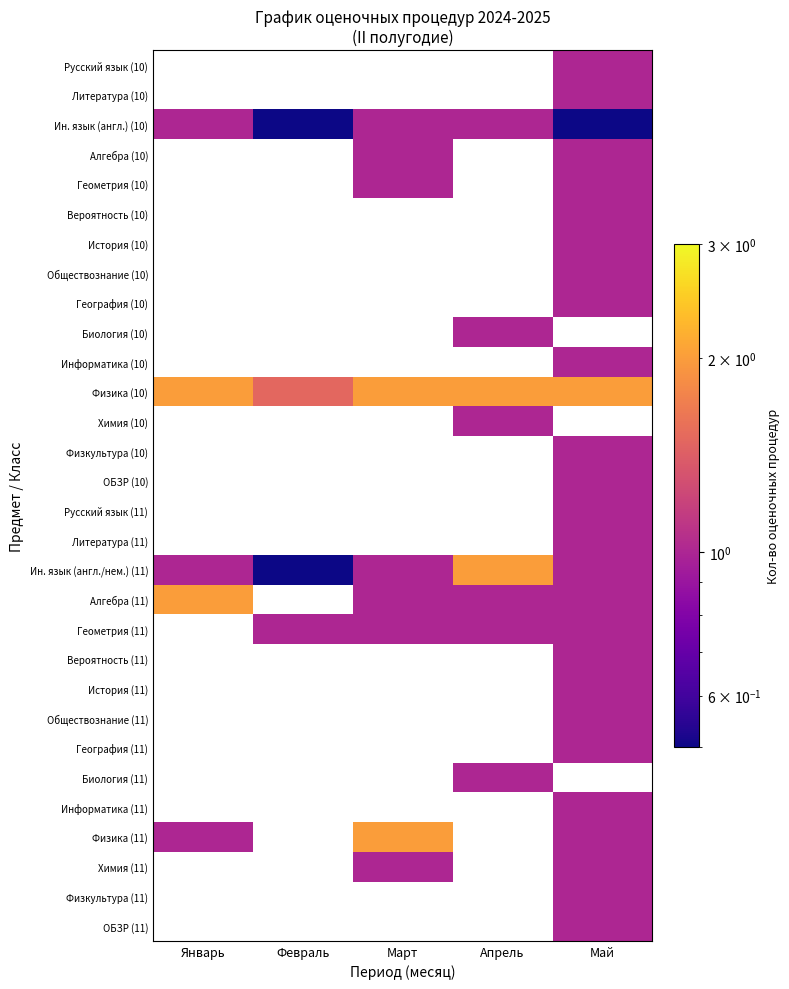

At Январь, list the series in order from smallest to largest.

Русский язык (10), Литература (10), Ин. язык (англ.) (10), Алгебра (10), Геометрия (10), Вероятность (10), История (10), Обществознание (10), География (10), Биология (10), Информатика (10), Физика (10), Химия (10), Физкультура (10), ОБЗР (10), Русский язык (11), Литература (11), Ин. язык (англ./нем.) (11), Алгебра (11), Геометрия (11), Вероятность (11), История (11), Обществознание (11), География (11), Биология (11), Информатика (11), Физика (11), Химия (11), Физкультура (11), ОБЗР (11)